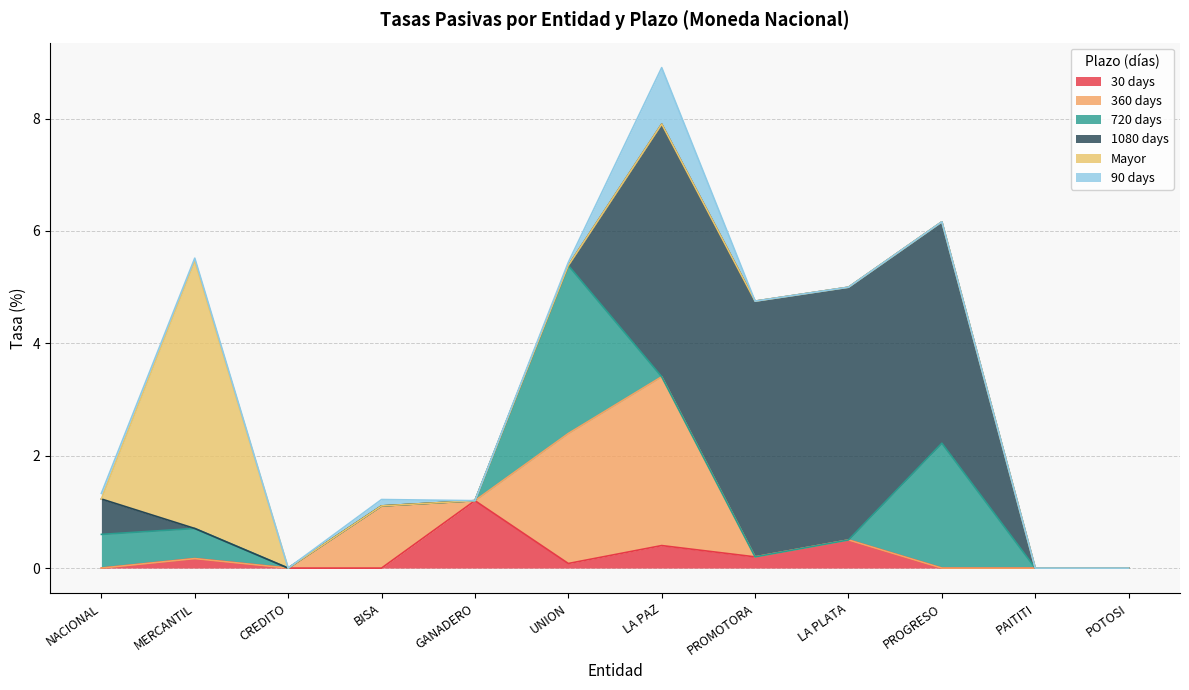

Reading left to right, what are all the values shown in this chart?

30 days: 0.0	0.2	0.0	0.0	1.2	0.1	0.4	0.2	0.5	0.0	0.0	0.0
360 days: 0.0	0.0	0.0	1.1	0.0	2.3	3.0	0.0	0.0	0.0	0.0	0.0
720 days: 0.6	0.5	0.0	0.0	0.0	3.0	0.0	0.0	0.0	2.2	0.0	0.0
1080 days: 0.6	0.0	0.0	0.0	0.0	0.0	4.5	4.5	4.5	3.9	0.0	0.0
Mayor: 0.0	4.8	0.0	0.0	0.0	0.0	0.0	0.0	0.0	0.0	0.0	0.0
90 days: 0.1	0.1	0.0	0.1	0.0	0.1	1.0	0.0	0.0	0.0	0.0	0.0